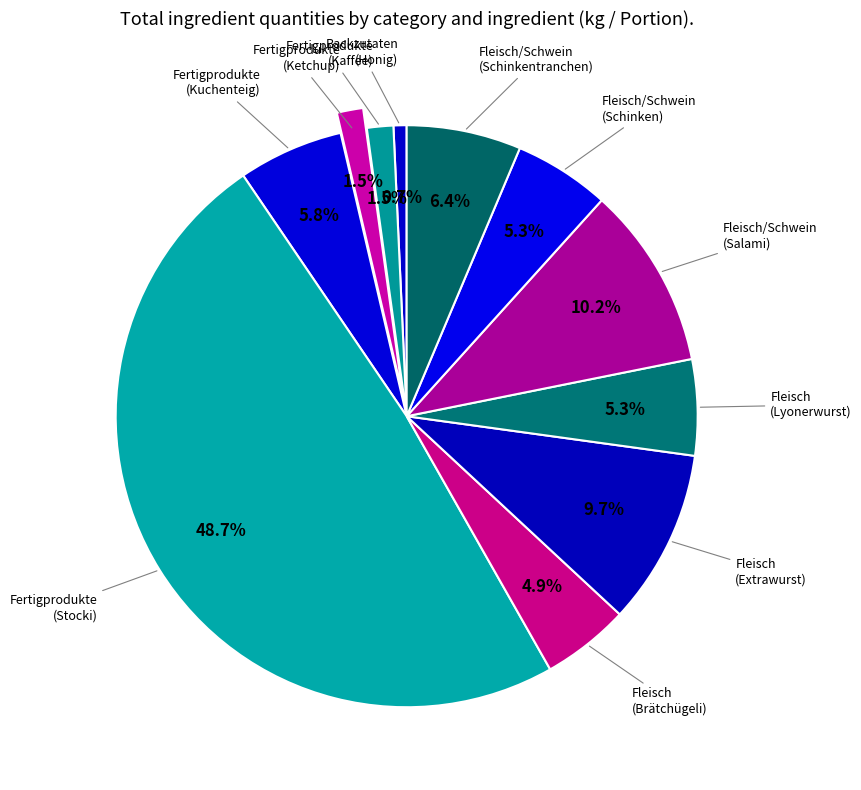

Count the number of slices in the pie.

11